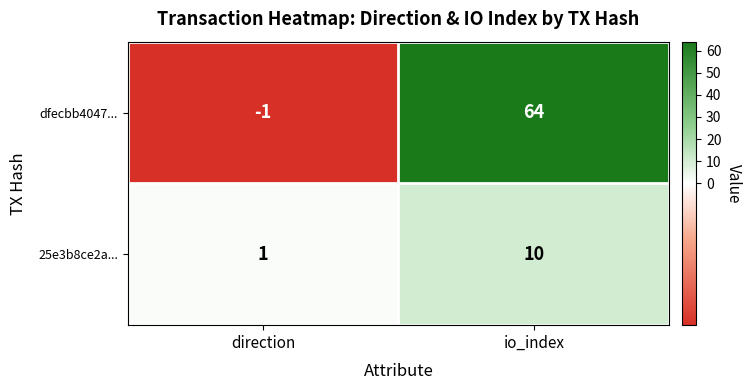

List the labels in order of 25e3b8ce2a... value, largest first.

io_index, direction